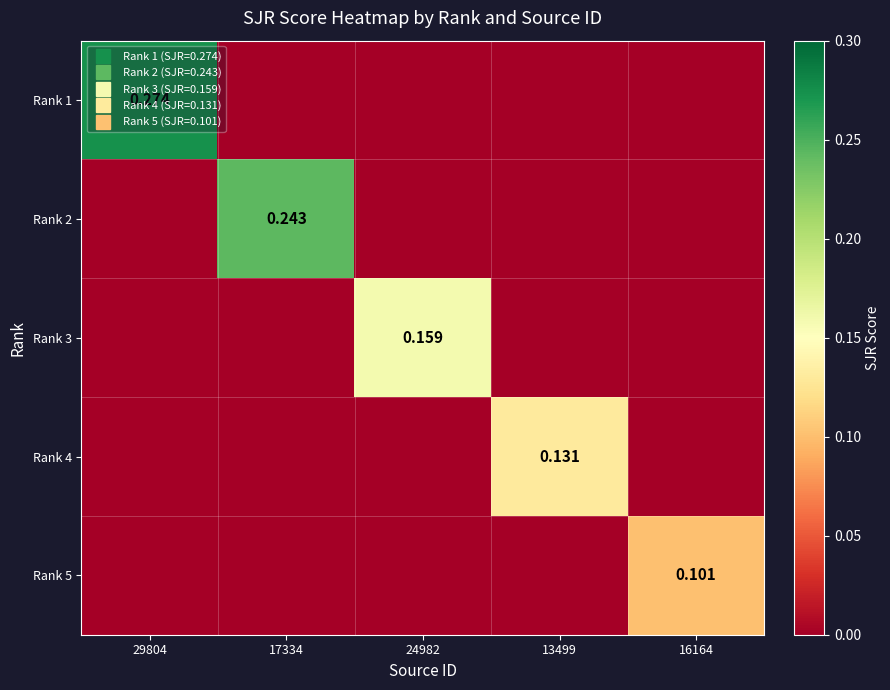

Read the Rank 2 value at 17334.

0.2